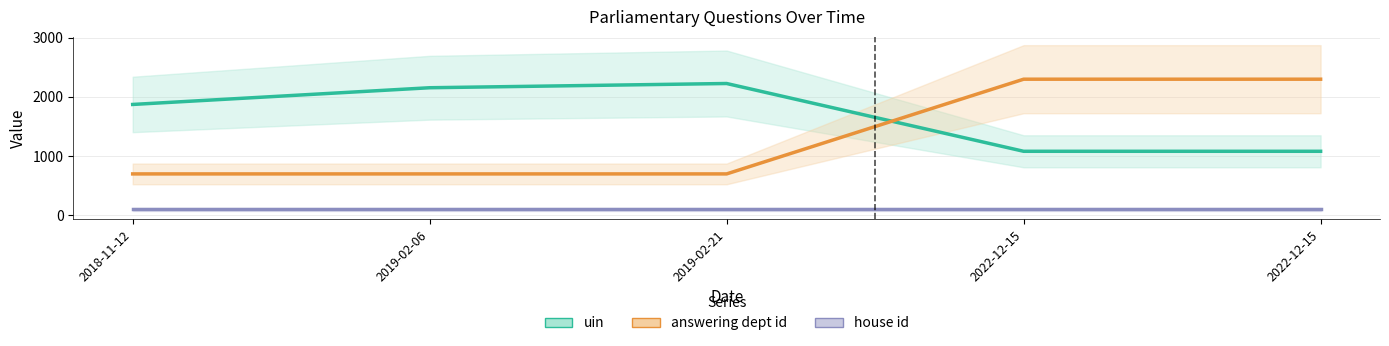

Which series has the widest spread of values?

answering dept id